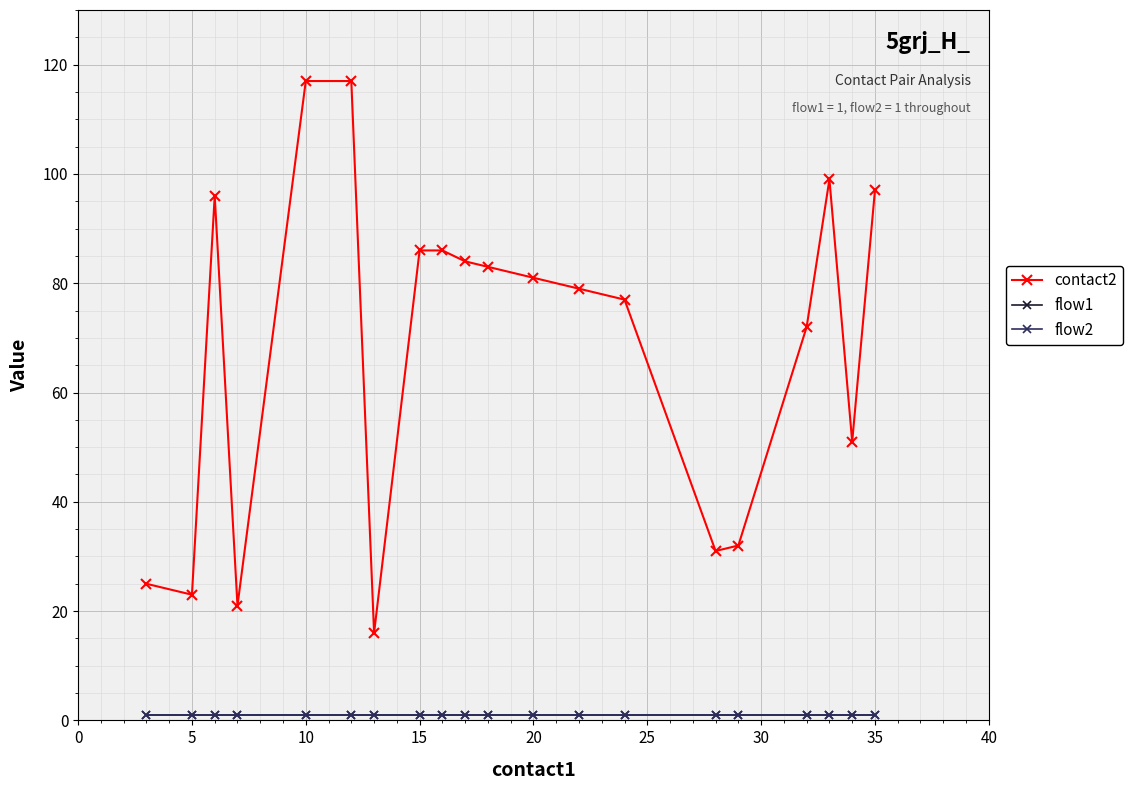

How many interior local valleys does the contact2 series have?

5